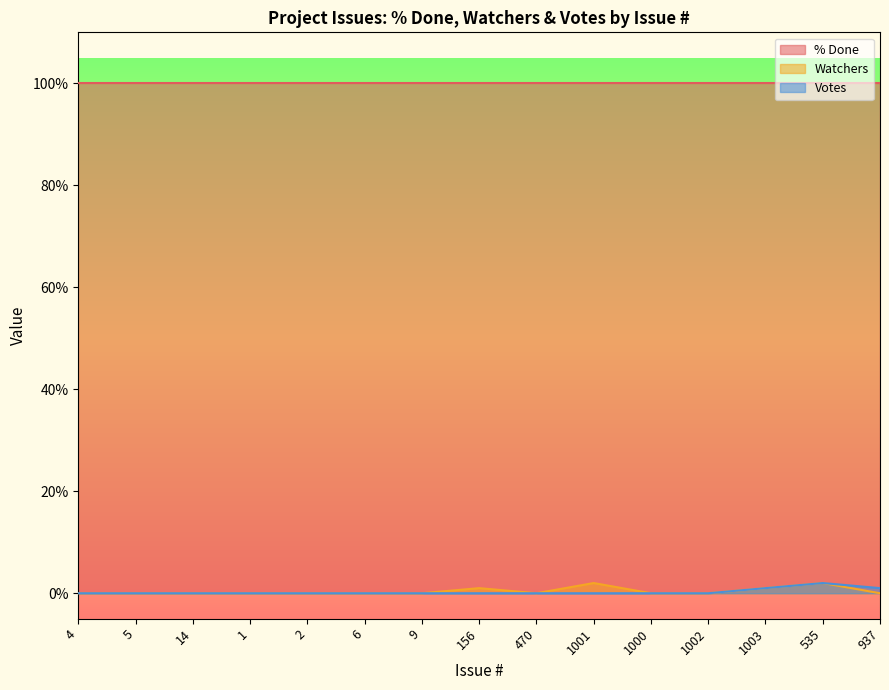

Is the value of % Done at 4 greater than the value of Watchers at 6?

Yes